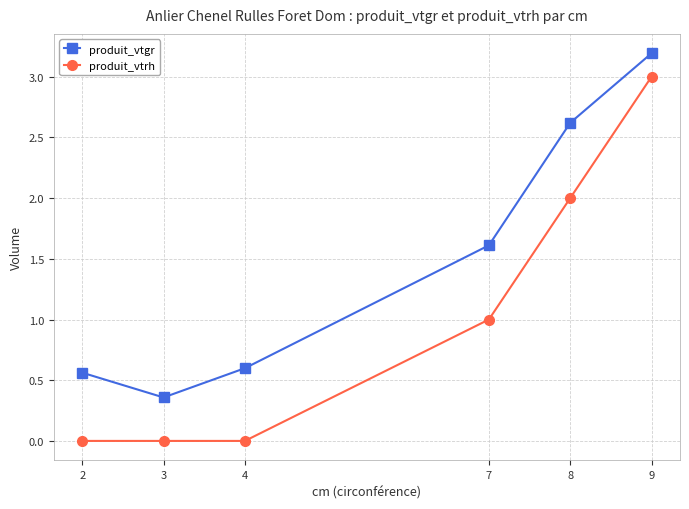

Is the value of produit_vtgr at 7 greater than the value of produit_vtrh at 9?

No